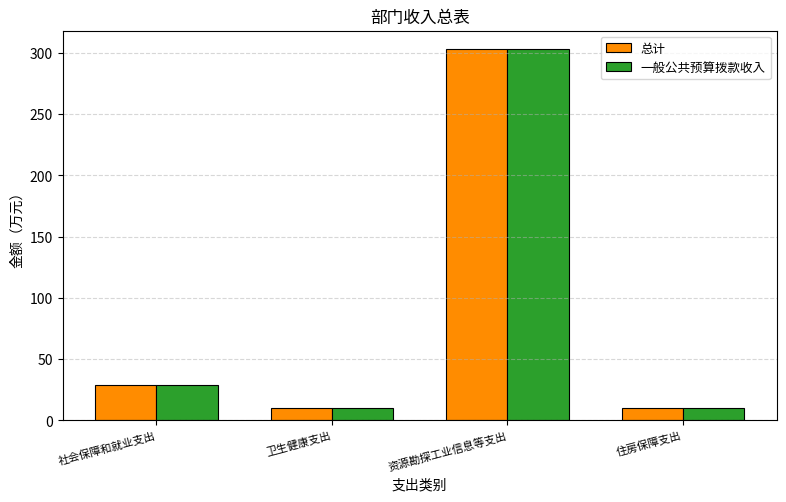

At which label is 总计 closest to 156?

社会保障和就业支出